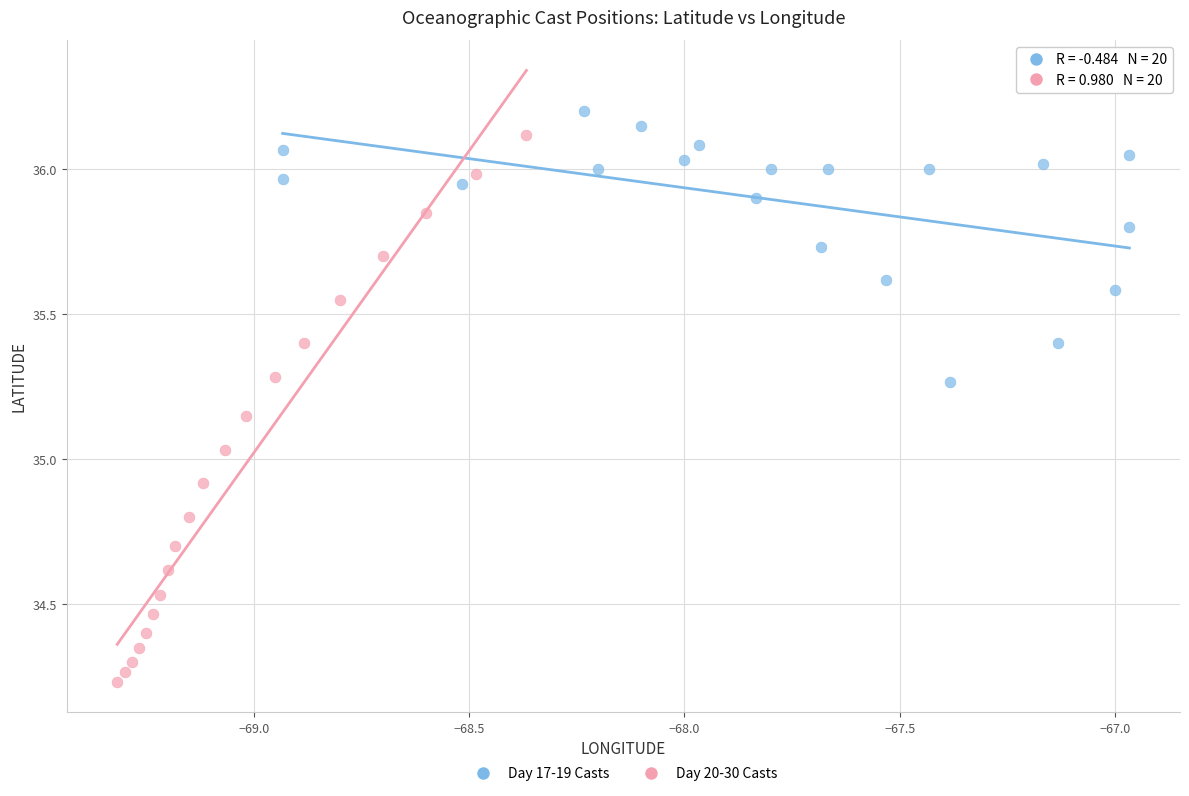

Which series contains the lowest Y value?

Day 20-30 Casts